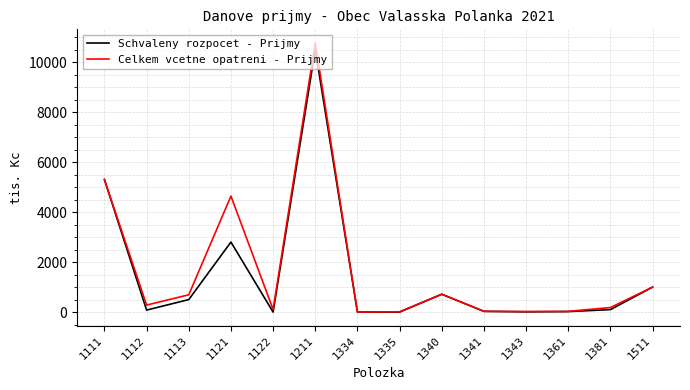

True or false: Celkem vcetne opatreni - Prijmy has more than 0 points higher than both neighbors.

True